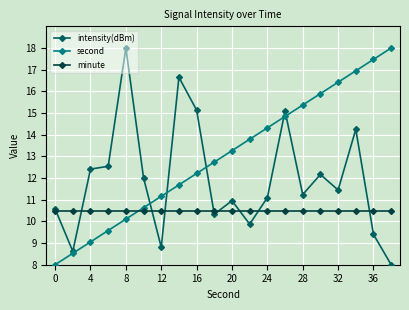

Which series has the largest total across all categories?

second